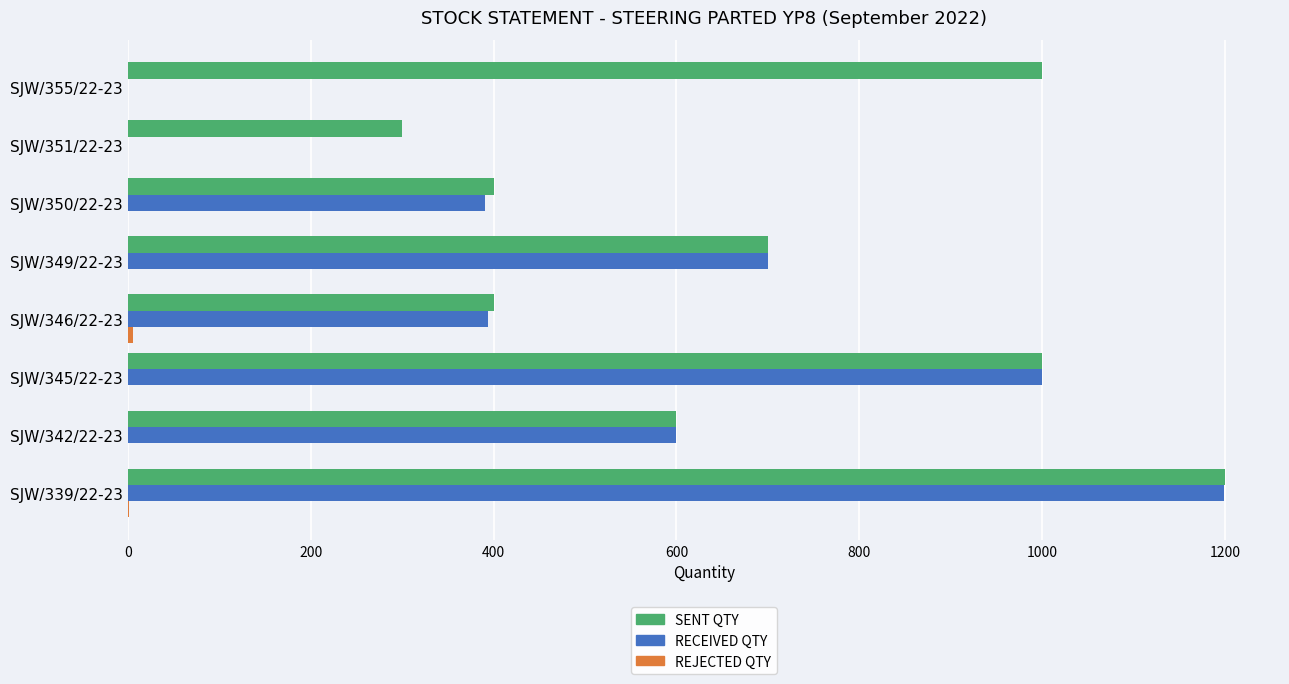

What is the sum of the RECEIVED QTY values at SJW/349/22-23 and SJW/355/22-23?

700